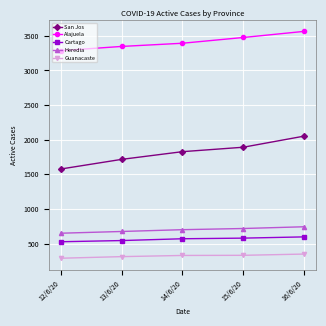

Rank the categories by San Jos value from highest to lowest.

16/6/20, 15/6/20, 14/6/20, 13/6/20, 12/6/20